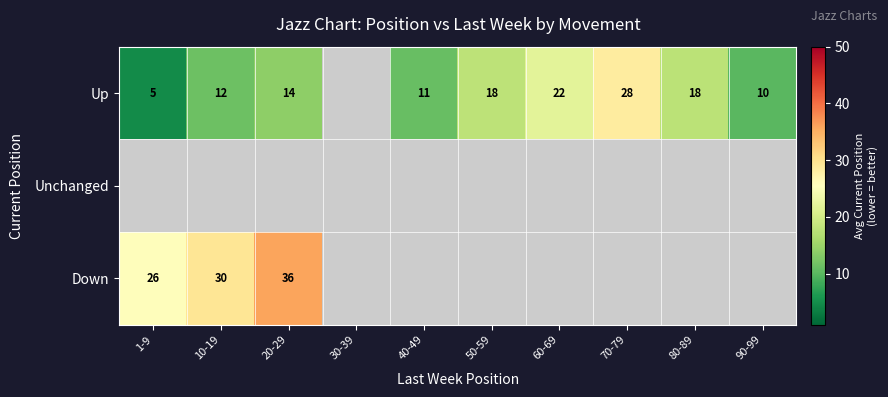

At which category does the chart reach its minimum across all series?

1-9